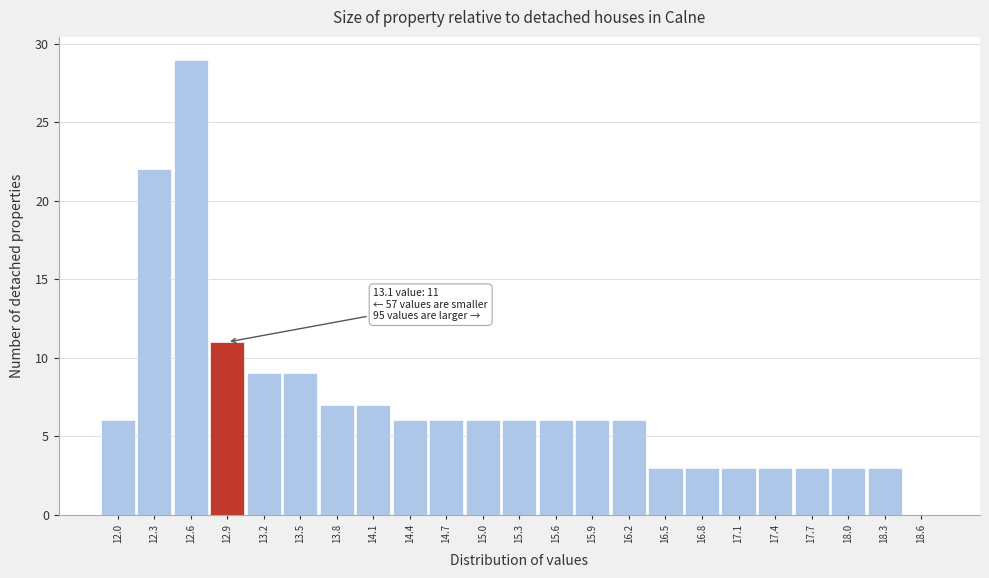

Reading left to right, list all the values displayed in this chart.

12.0=6	12.3=22	12.6=29	12.9=11	13.2=9	13.5=9	13.8=7	14.1=7	14.4=6	14.7=6	15.0=6	15.3=6	15.6=6	15.9=6	16.2=6	16.5=3	16.8=3	17.1=3	17.4=3	17.7=3	18.0=3	18.3=3	18.6=0